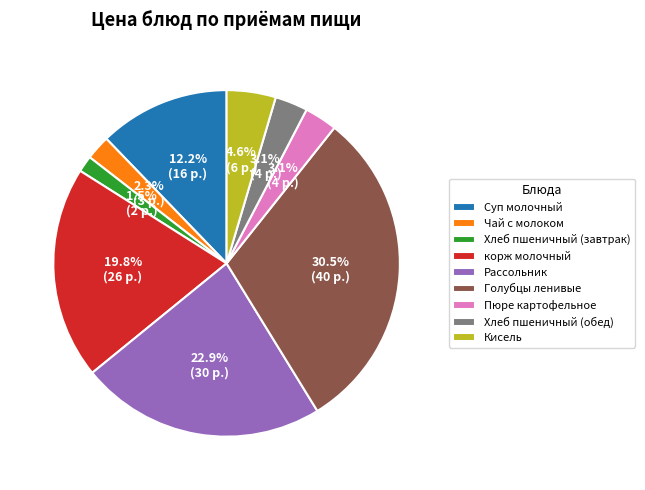

What portion of the pie excludes Чай с молоком?

97.7%